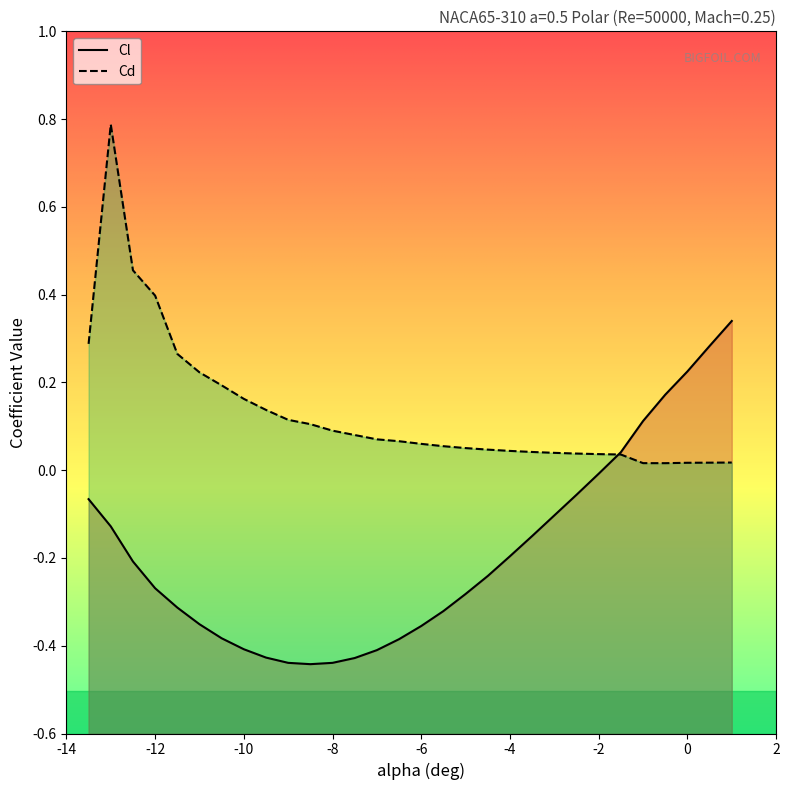

What is the sum of all Cl values?

-5.6